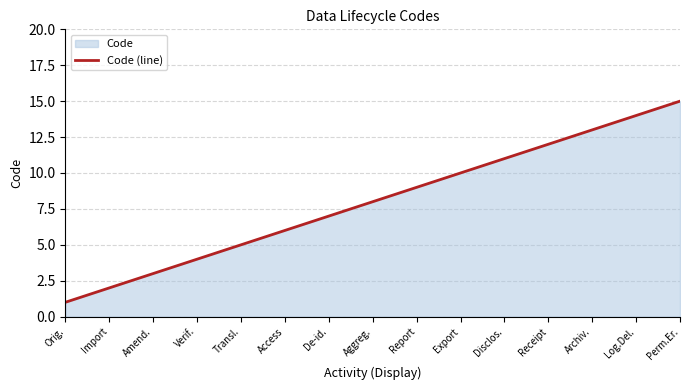

True or false: the data has more than 0 interior local peaks.

False